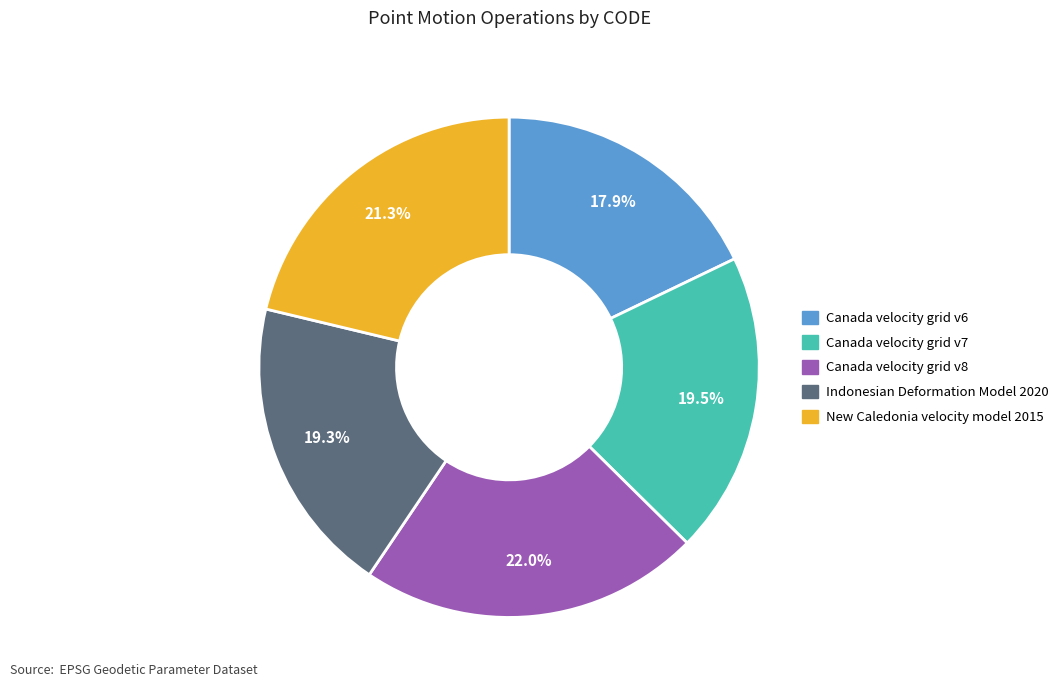

To the nearest percent, what is the difference between the Indonesian Deformation Model 2020 and Canada velocity grid v6 slice percentages?

1%